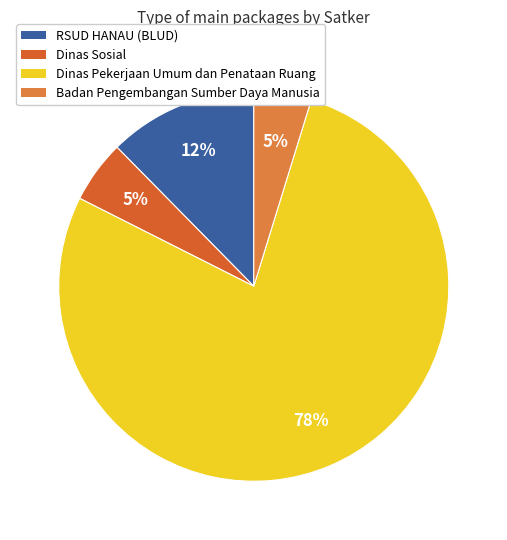

How many segments does this pie chart have?

4